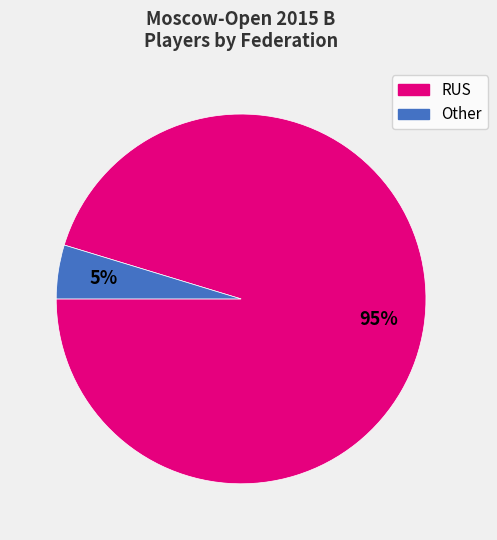

Is it true that RUS is 95% of the pie?

True